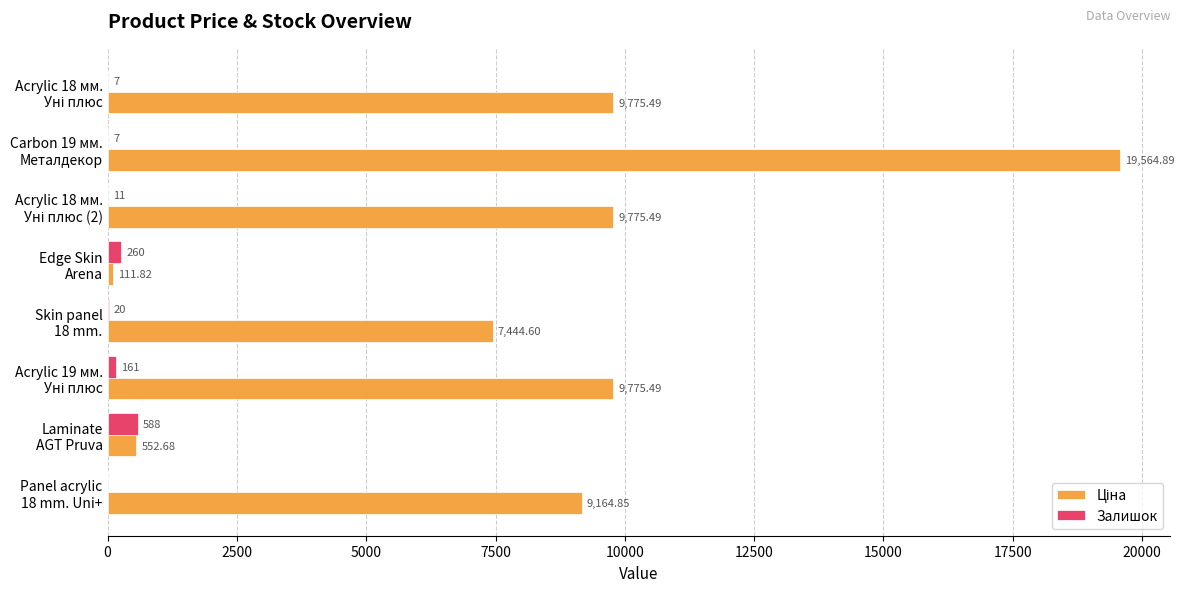

How many series are shown in this chart?

2